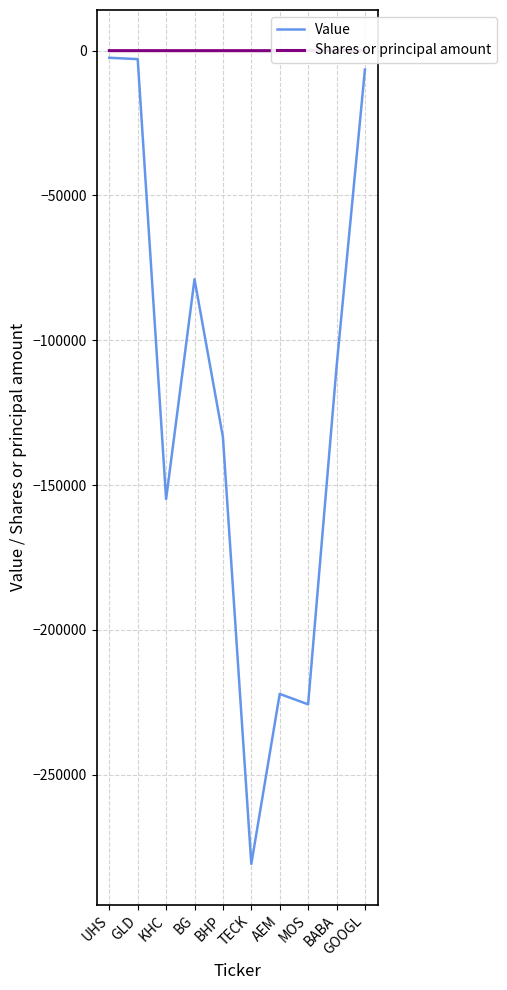

True or false: Value and Shares or principal amount intersect in this chart.

False